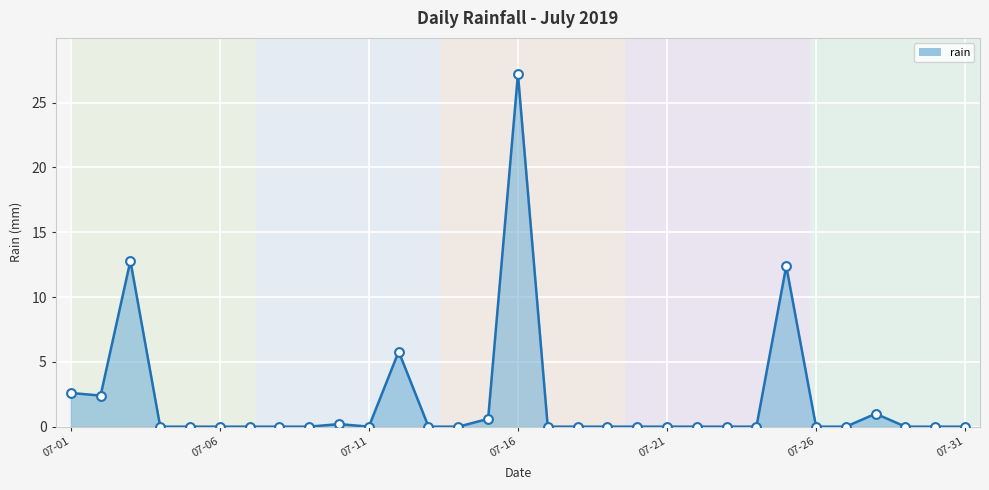

What is the difference between the maximum and minimum values?

27.2